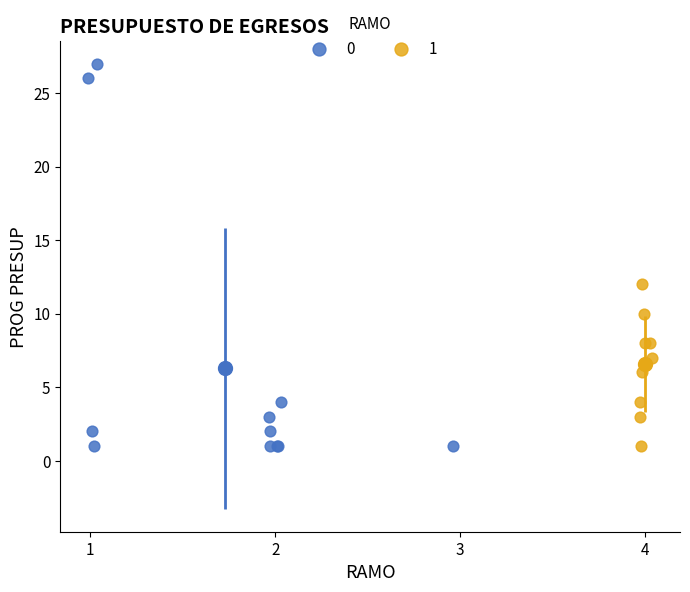

What are all the series names shown in the legend?

0, 1